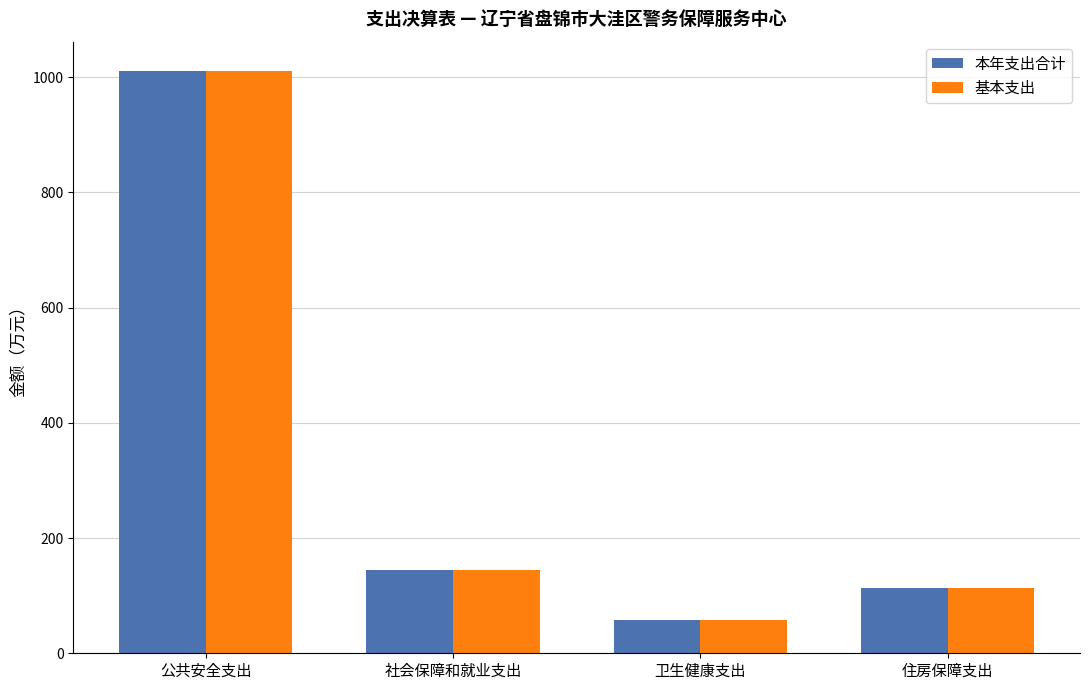

What is the value of the 基本支出 bar at the 1st from the left?

1010.9